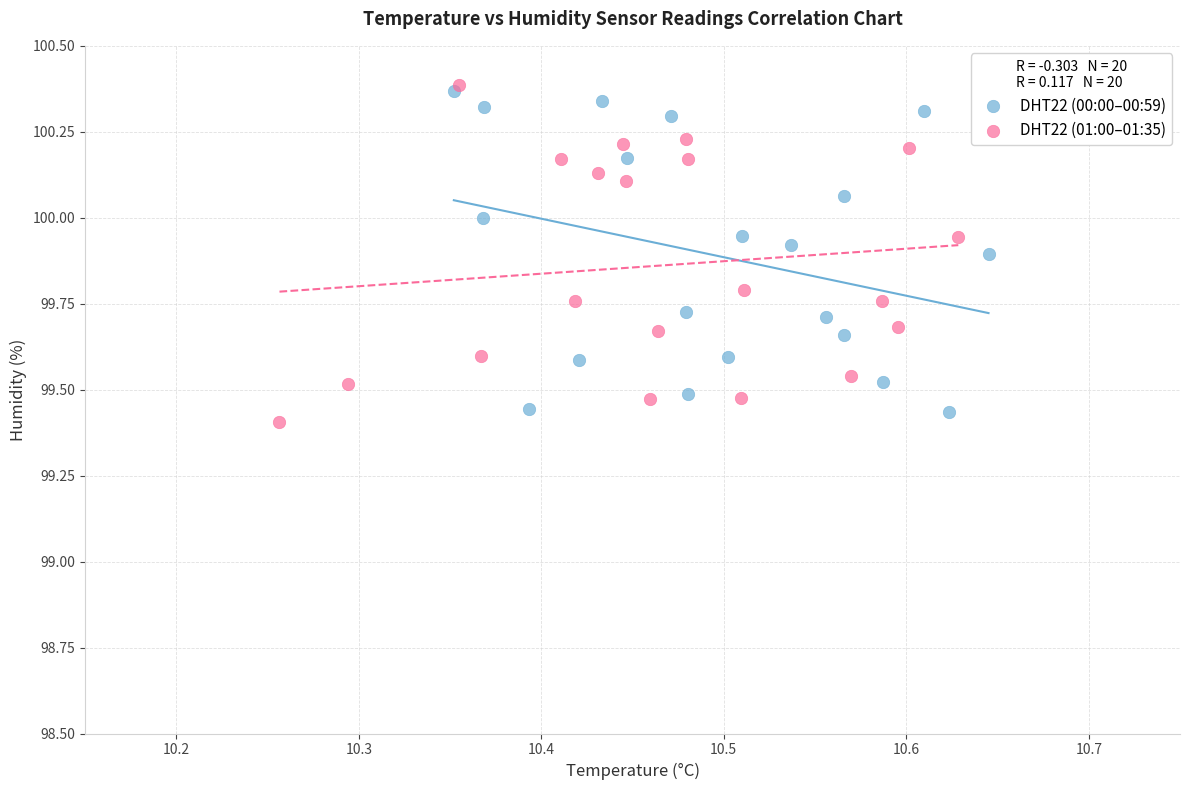

What are all the series names shown in the legend?

DHT22 (00:00–00:59), DHT22 (01:00–01:35)